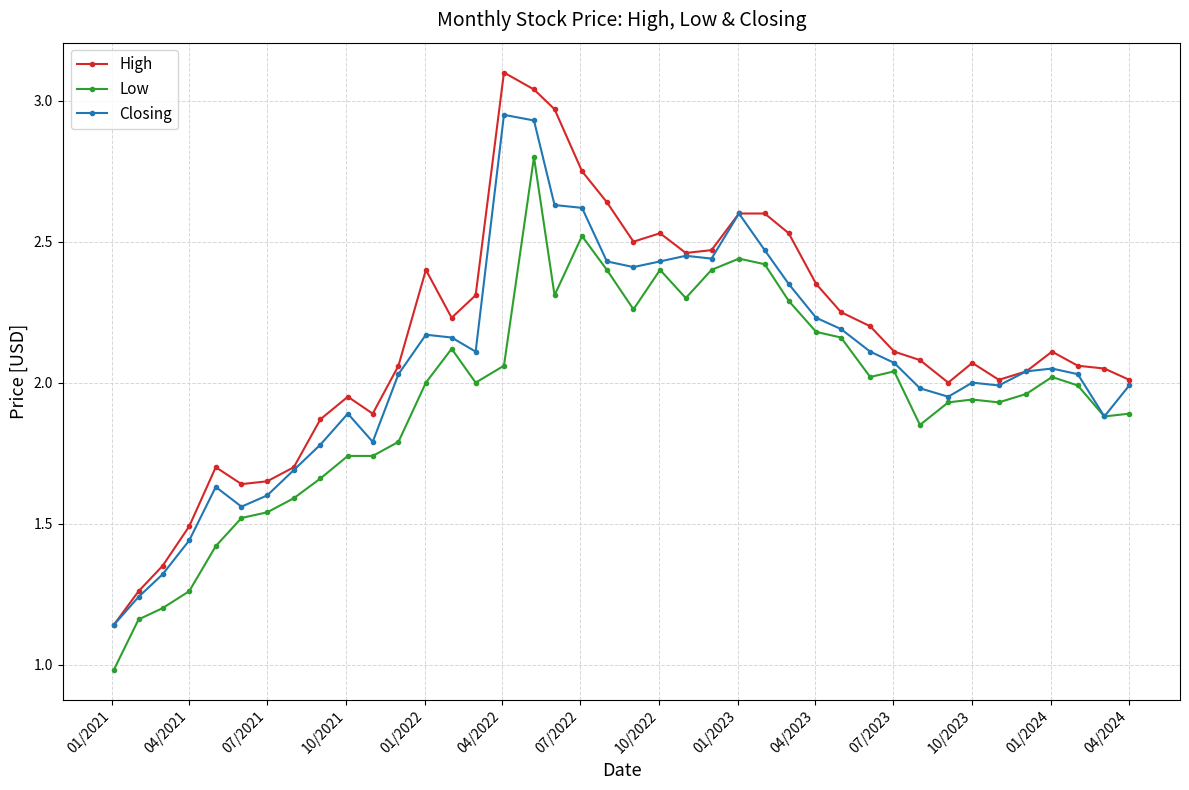

Does the chart have visible grid lines?

Yes